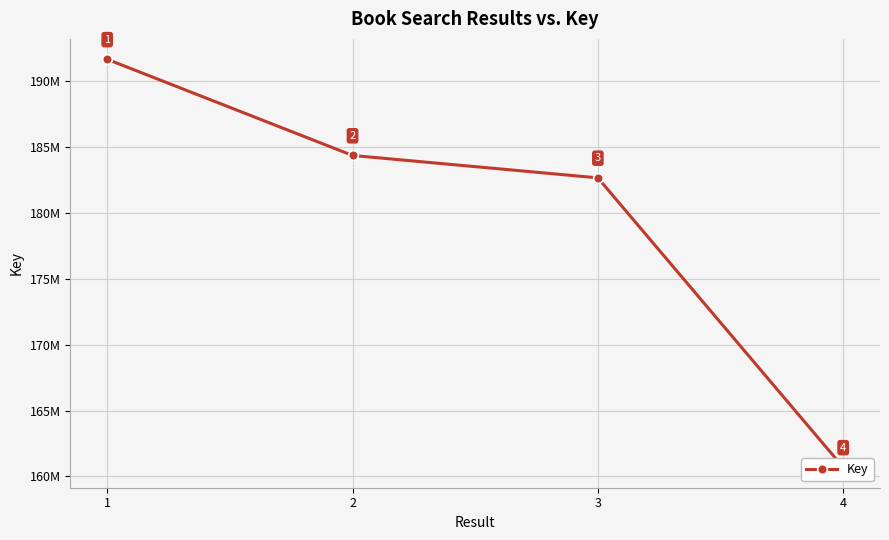

Reading left to right, extract all data points from this chart.

191614502	184327921	182629891	160695227